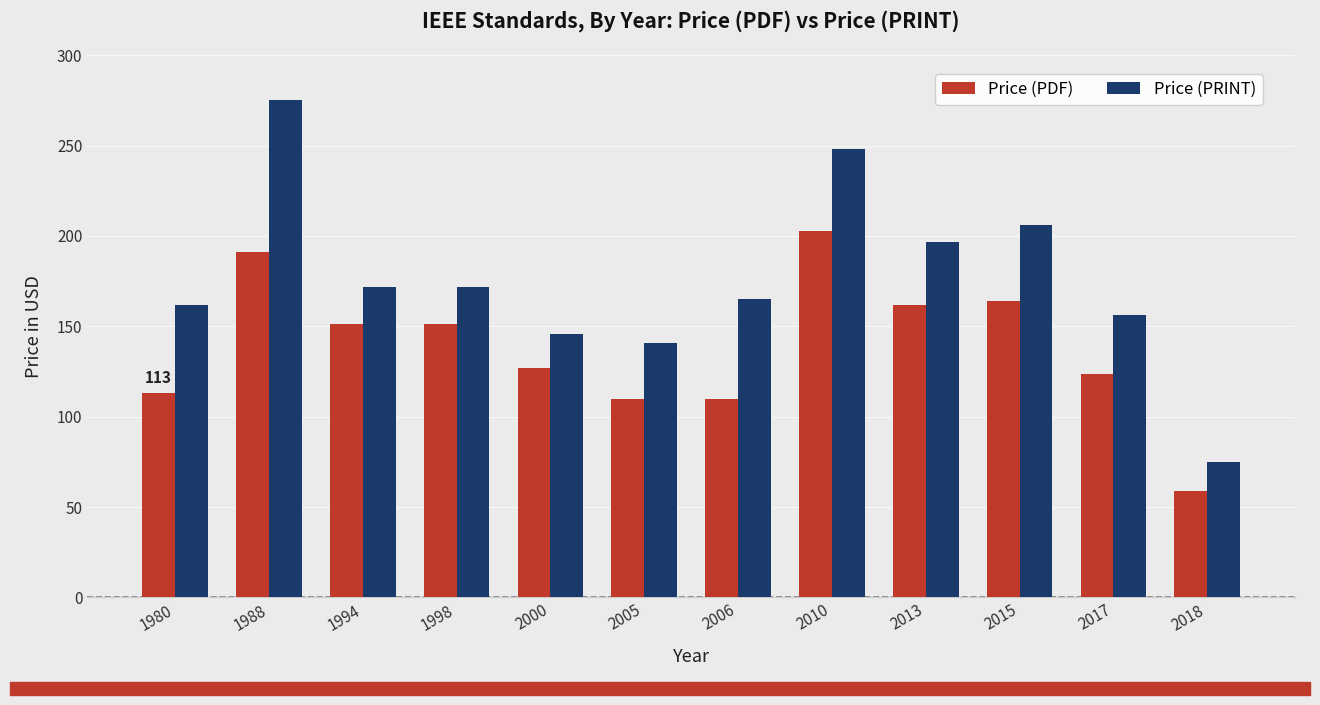

What is the sum of all Price (PRINT) values?

2115.0